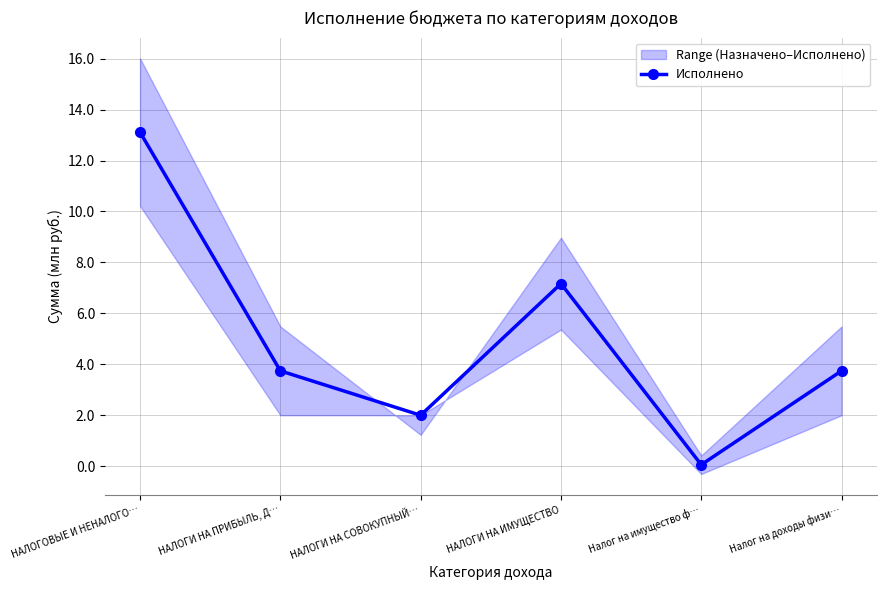

Count the number of values greater than 3.

4